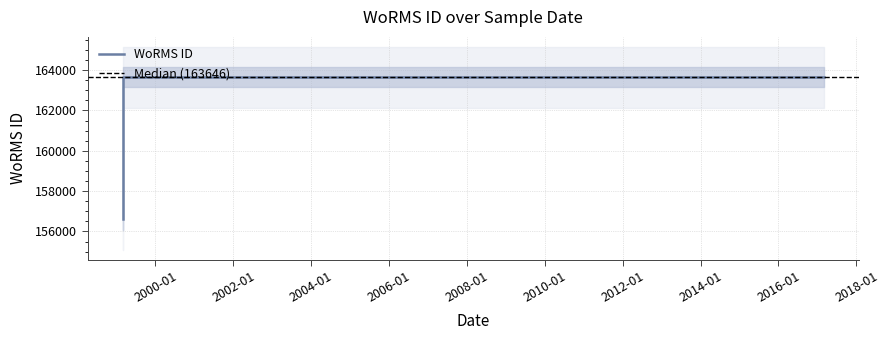

What is the greatest value displayed?

163646